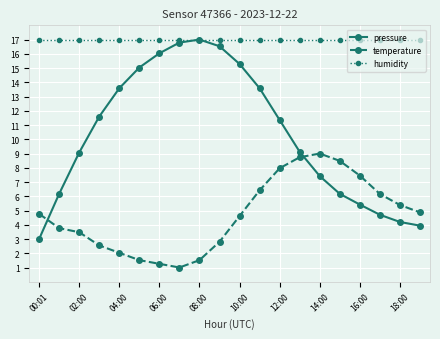

What is the maximum value for temperature?

9.0